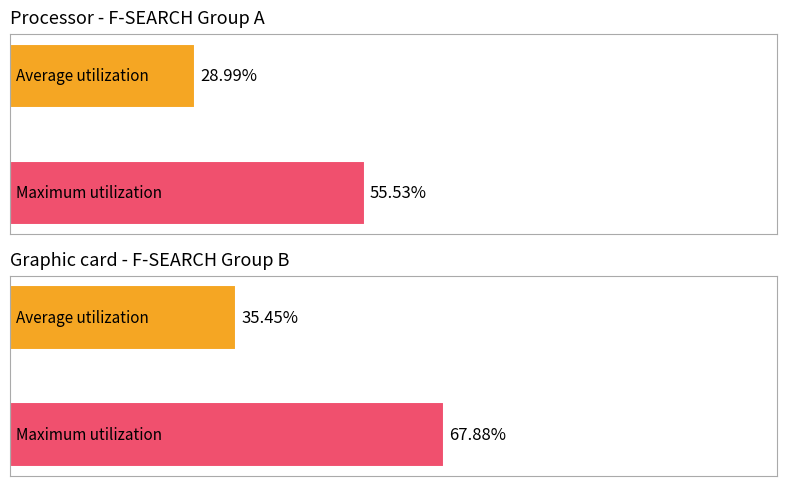

How many bars are there in each group?

2